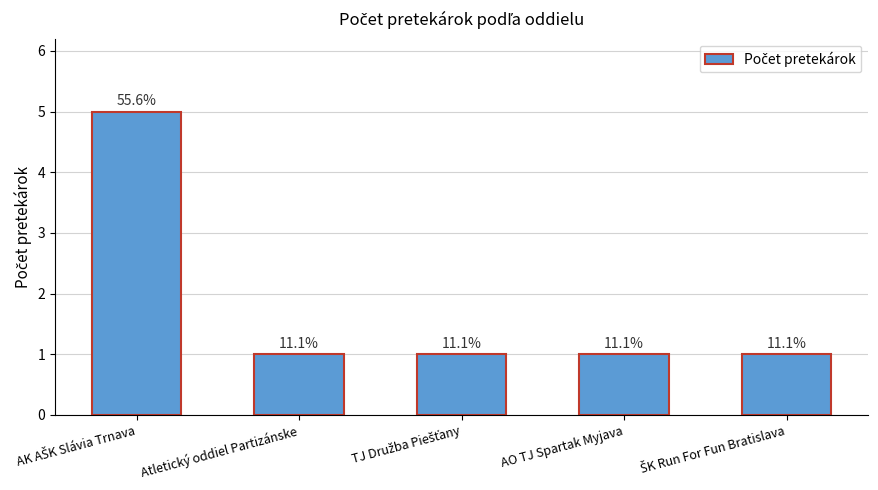

What is the value of the 3rd bar from the left?

1